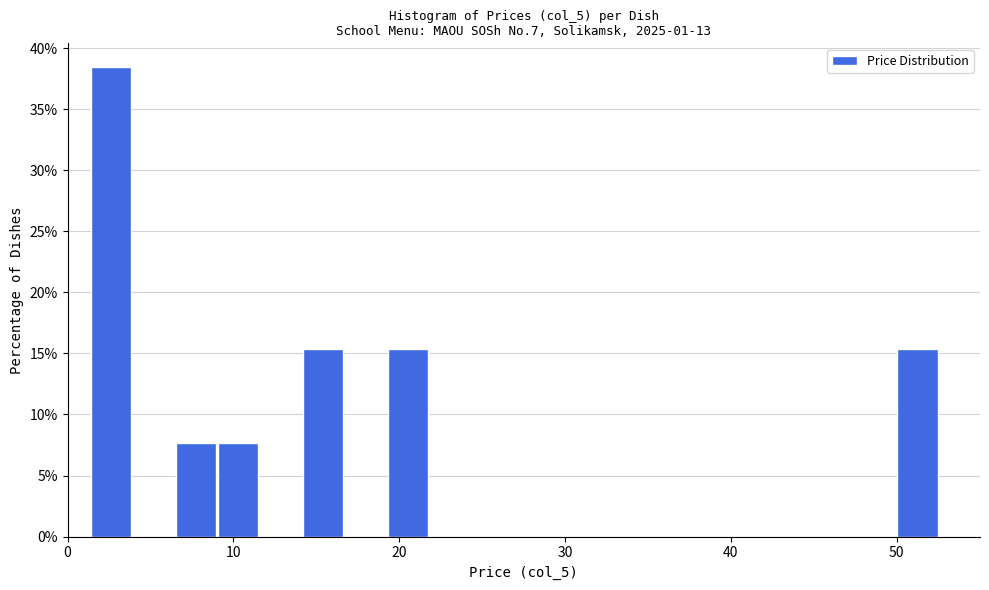

Read against the x-axis, roughly where is the centre of the tallest bar?

3